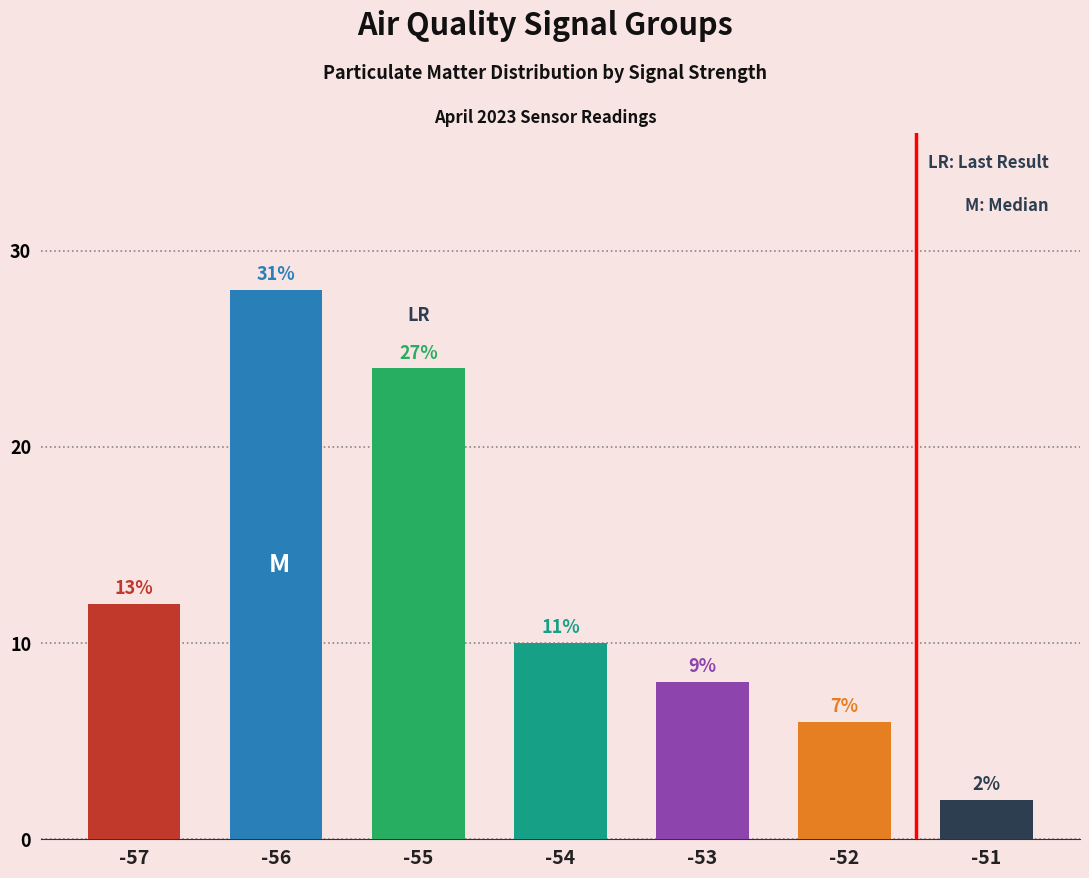

Does the chart contain any negative values?

No